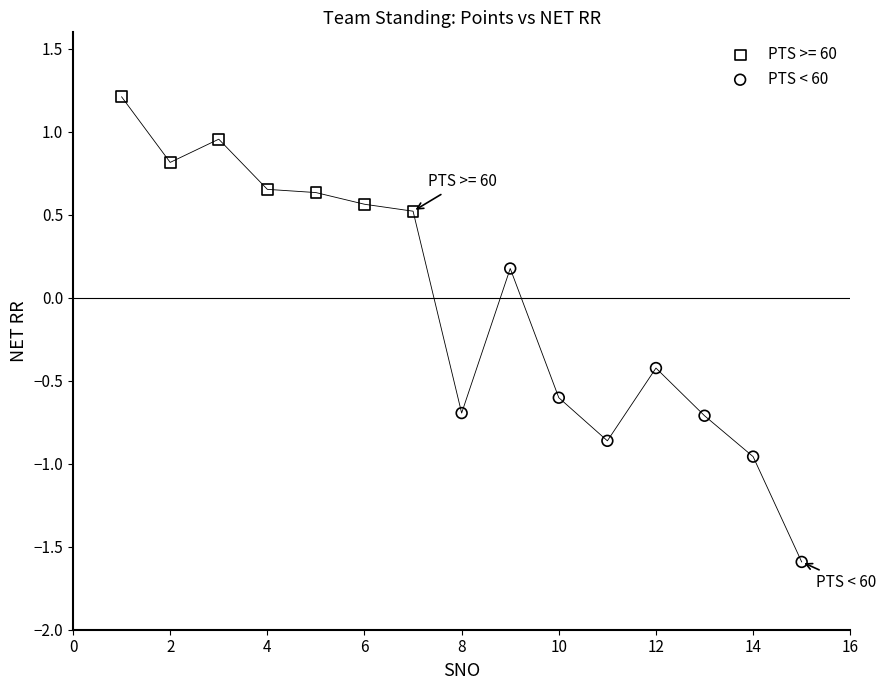

Which series reaches the maximum Y coordinate?

PTS >= 60